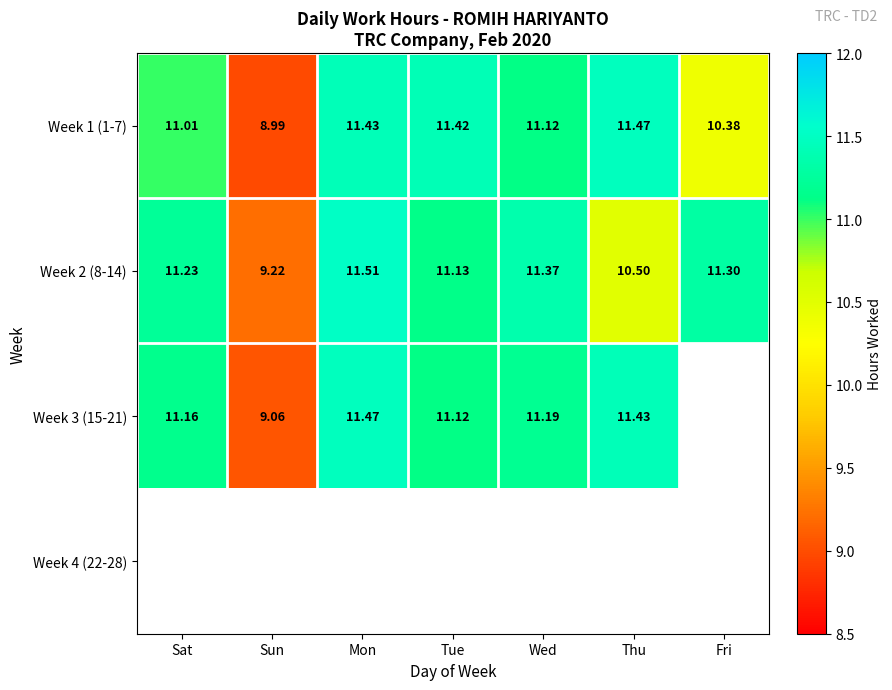

Which has a higher value, Fri or Mon?

Mon